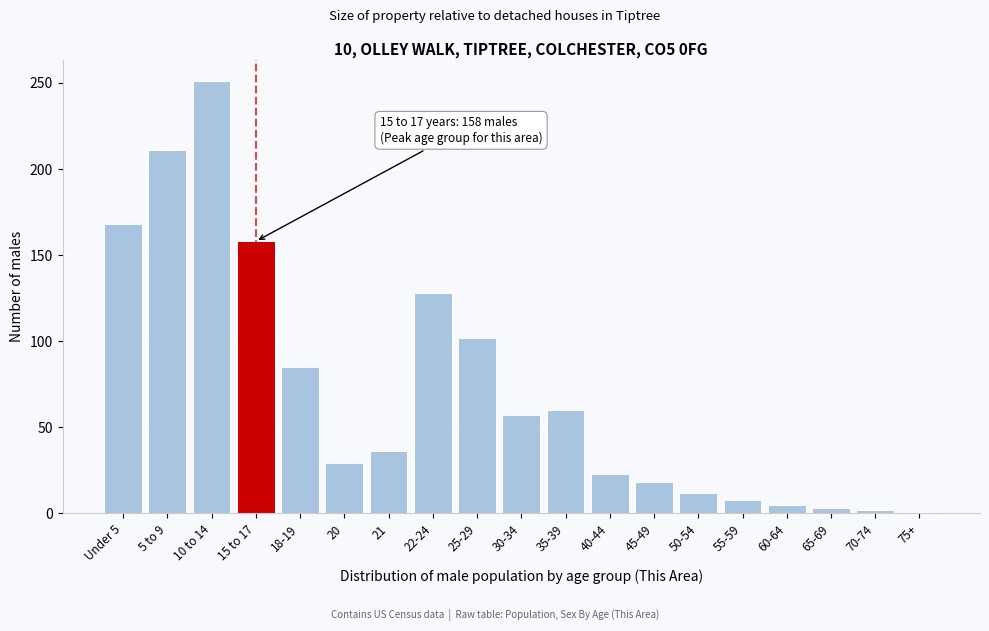

True or false: the data shows 8 at 55-59.

True